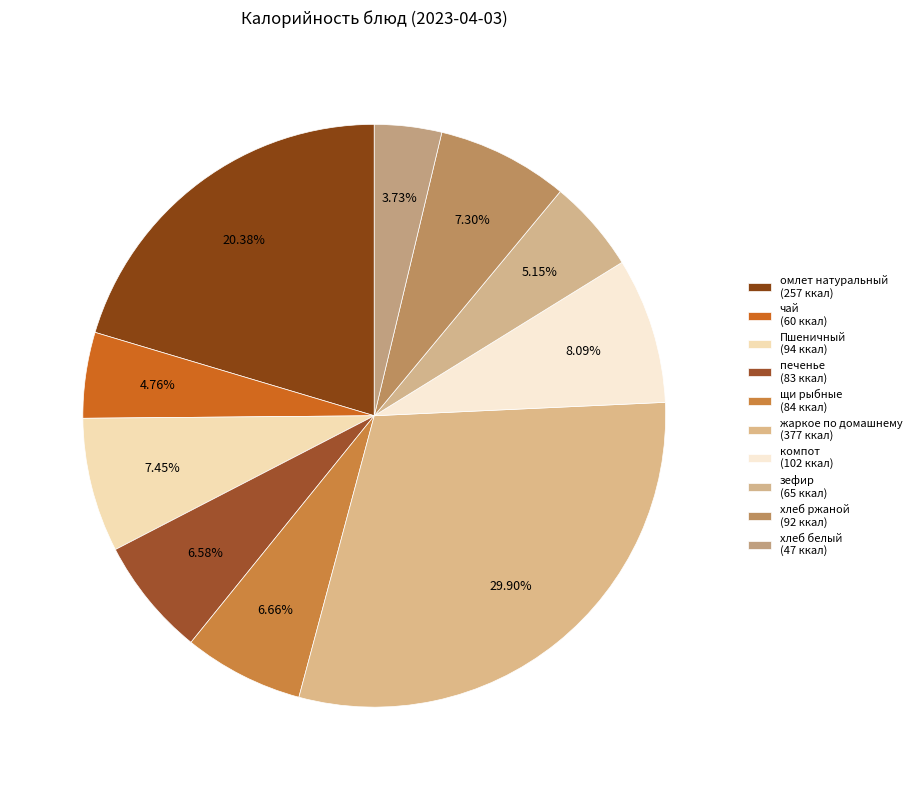

How many slices are in this pie chart?

10